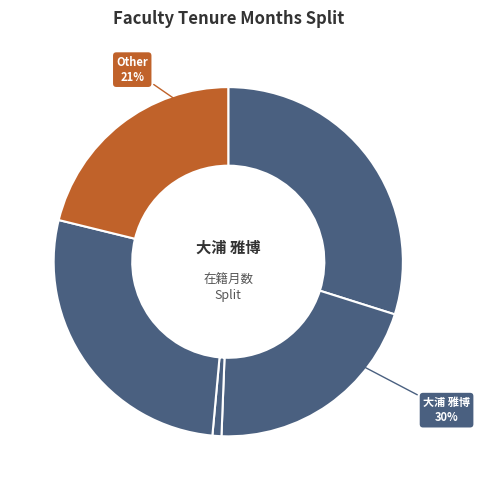

Is there a majority slice in this chart?

No